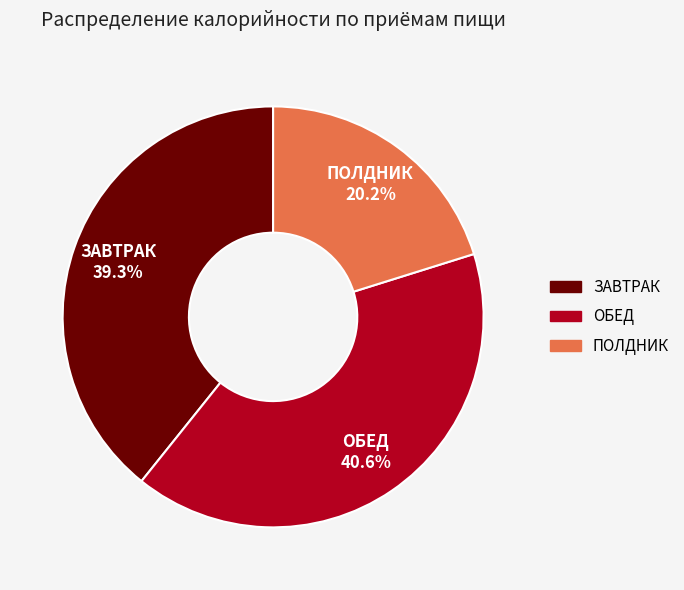

Which slice is the largest?

ОБЕД